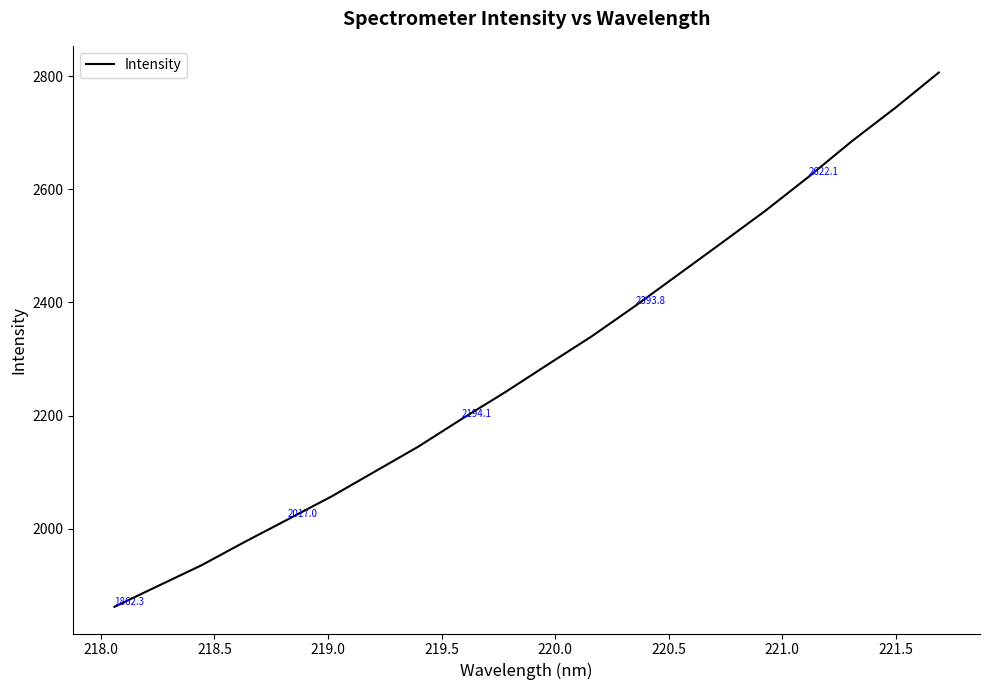

How many distinct data groups are displayed?

1